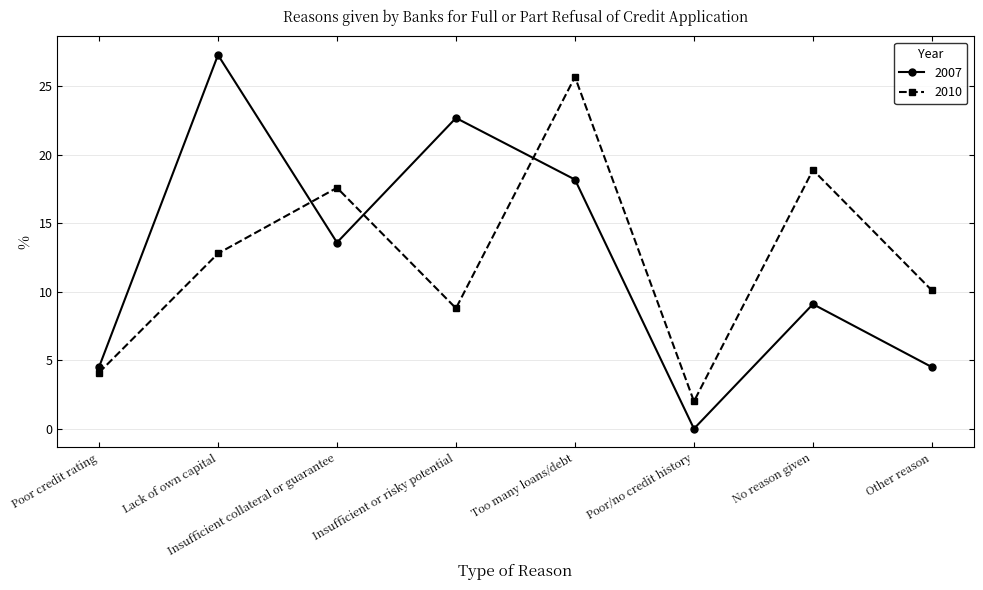

Rank the series at Insufficient collateral or guarantee from lowest to highest value.

2007, 2010